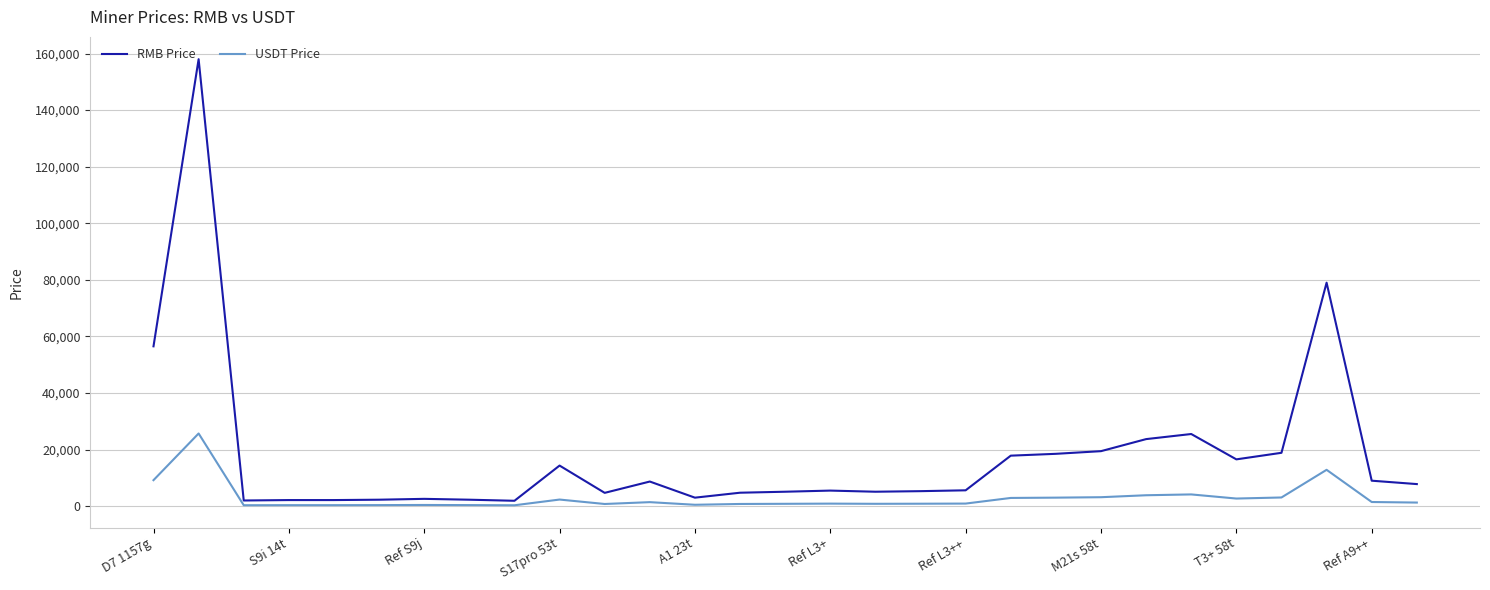

True or false: RMB Price and USDT Price cross at least once.

False